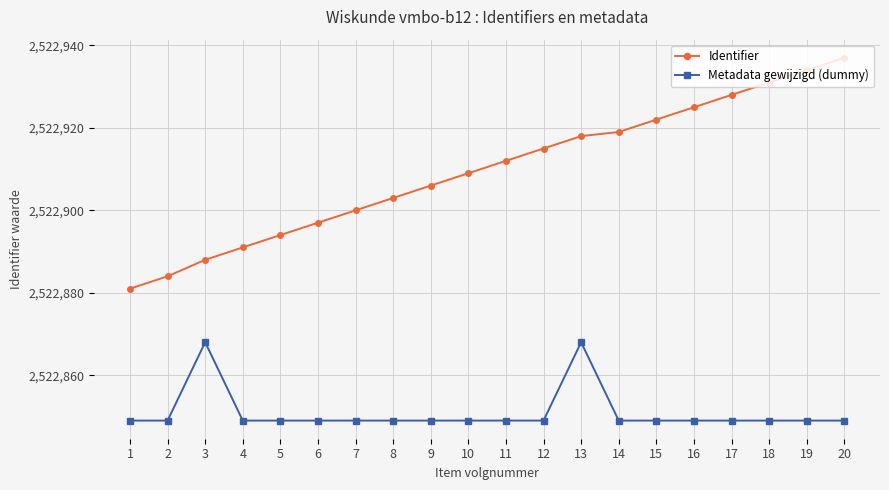

Which category has the lowest value in the Identifier series?

1